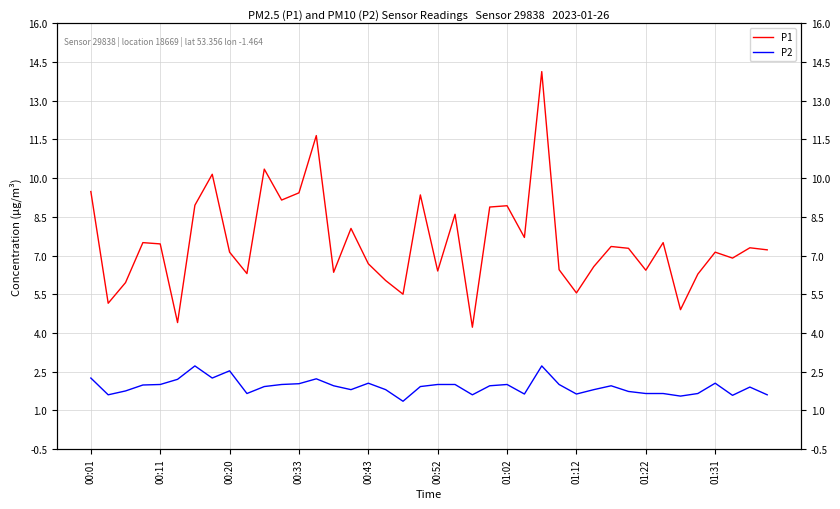

What is the value of the P1 point at the 25th from the left?

8.9